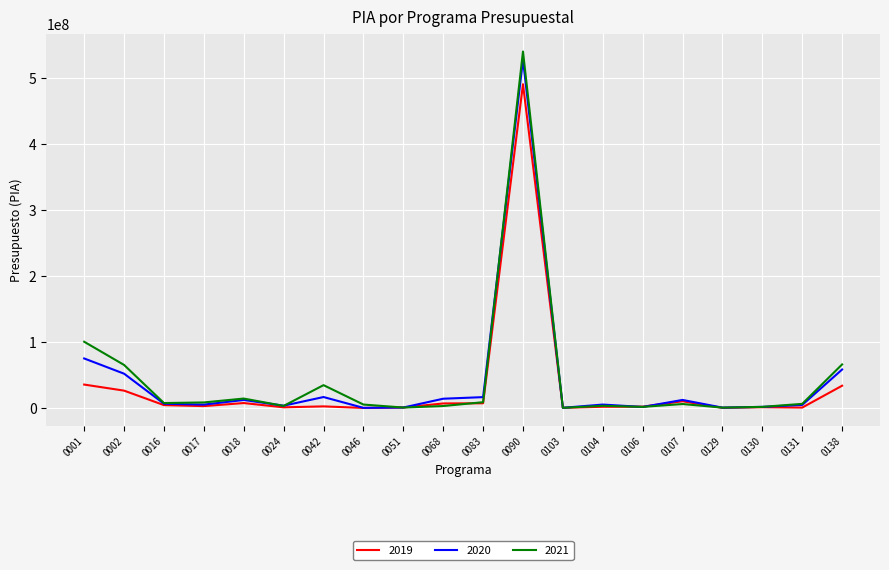

What is the greatest value displayed?

540238182